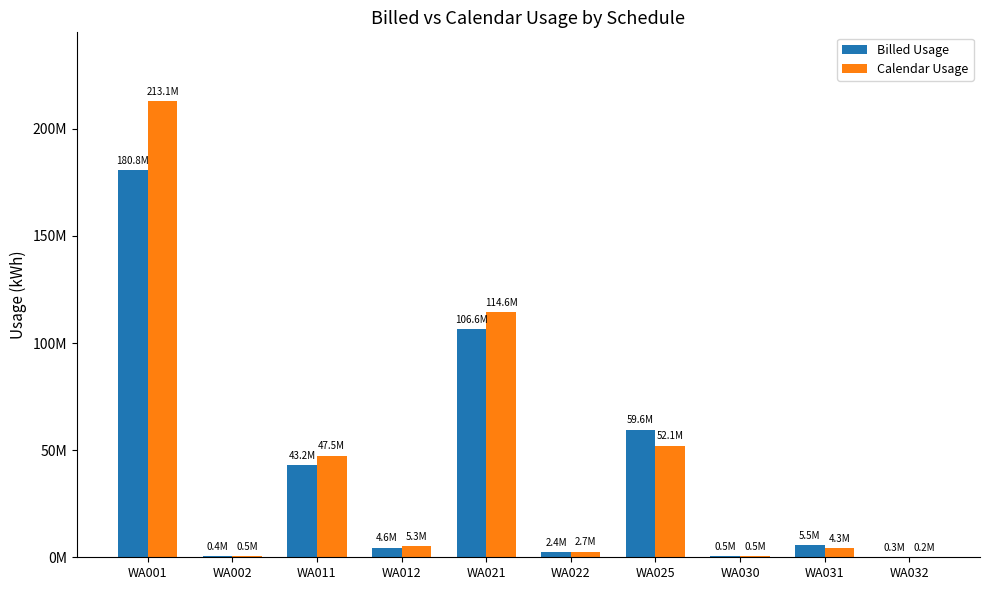

What are all the series names shown in the legend?

Billed Usage, Calendar Usage